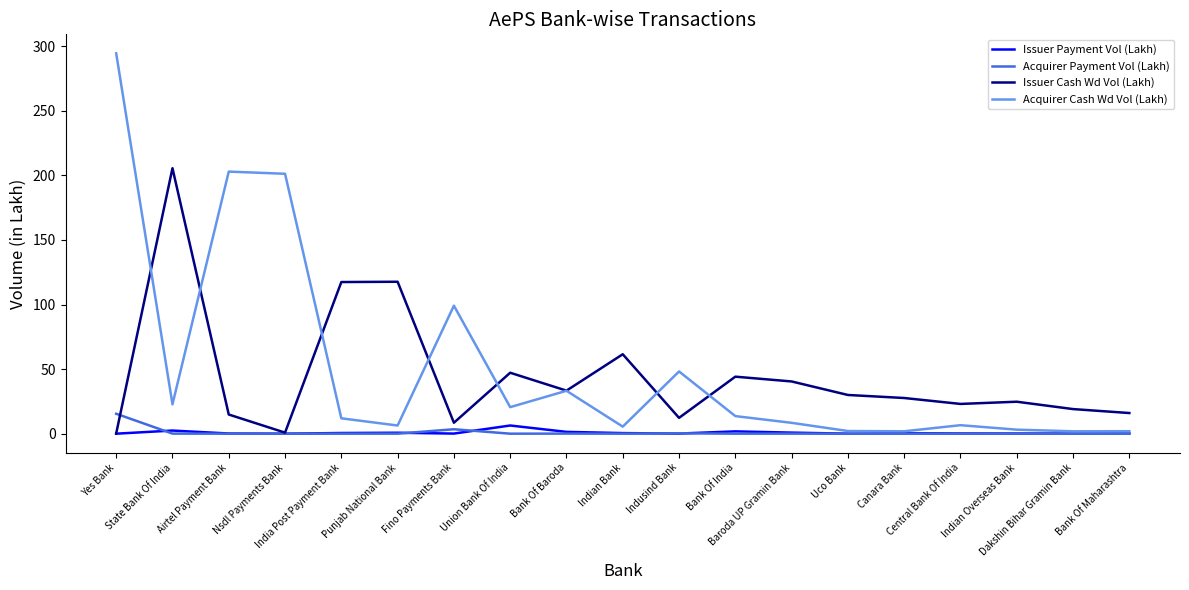

Which series has the widest spread of values?

Acquirer Cash Wd Vol (Lakh)